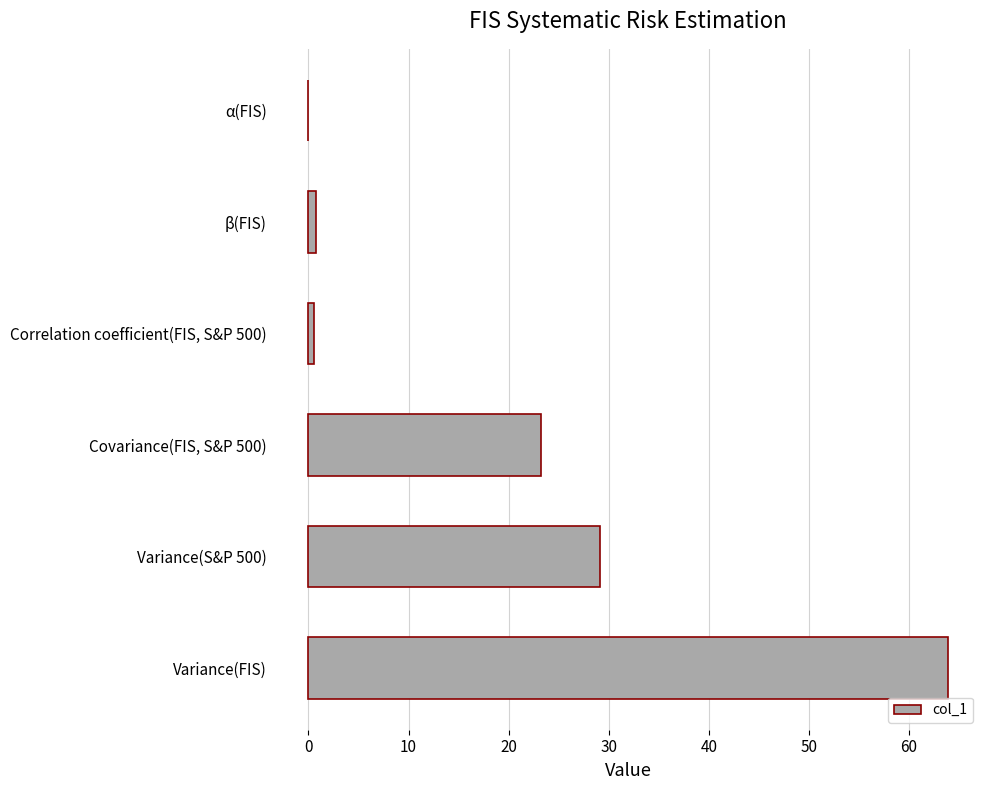

Where is the data nearest to the value 31?

Variance(S&P 500)